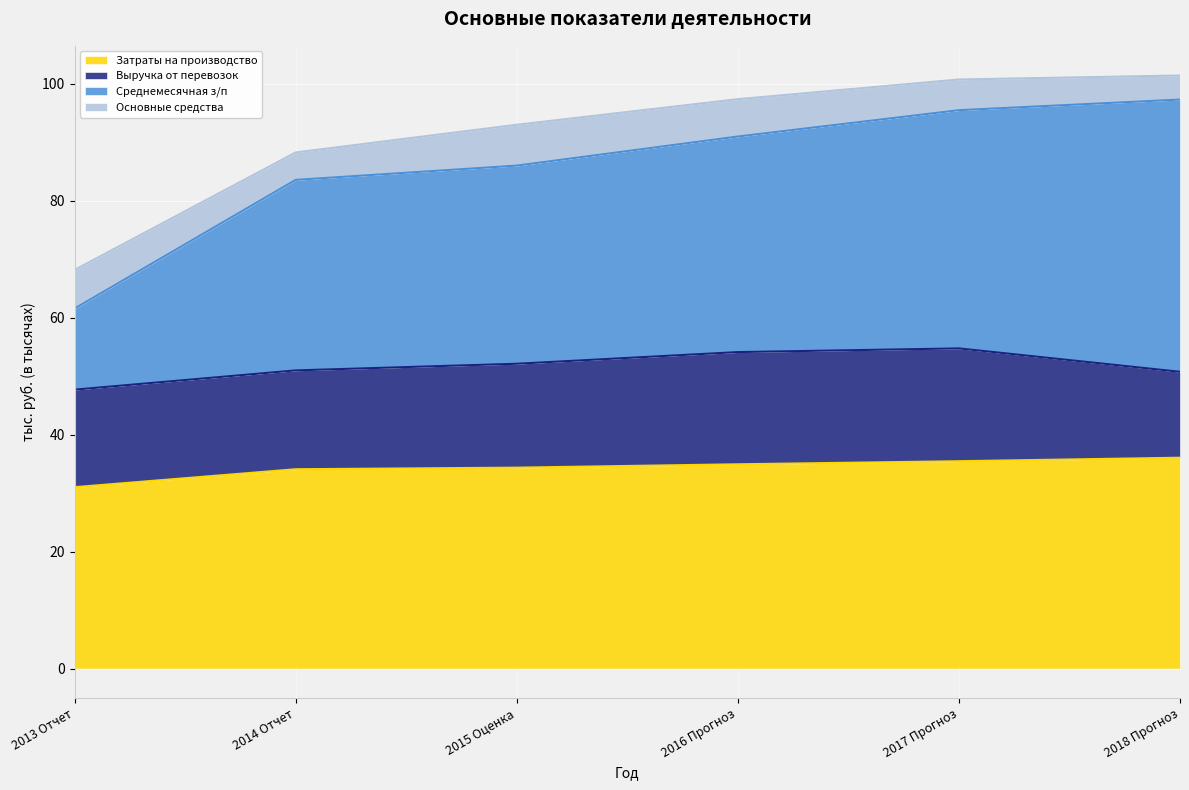

What is the highest value of the Затраты на производство series?

36.0